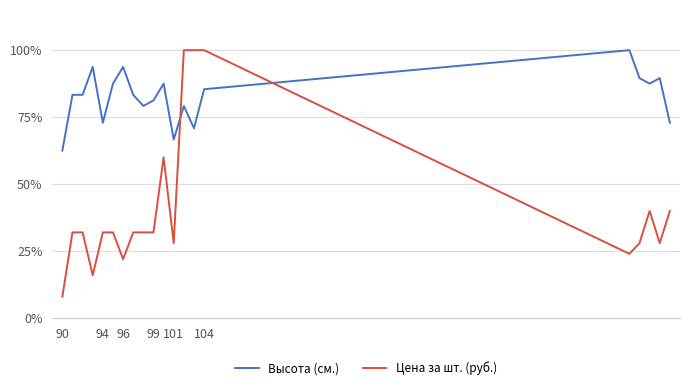

Which series has the largest range (max minus min)?

Цена за шт. (руб.)